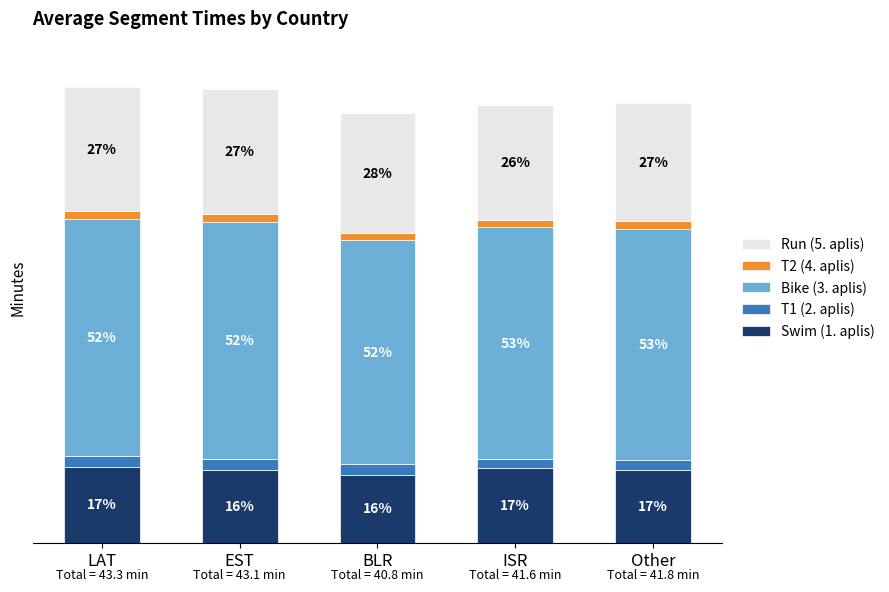

List the series in order of their peak value, highest first.

Bike (3. aplis), Run (5. aplis), Swim (1. aplis), T1 (2. aplis), T2 (4. aplis)